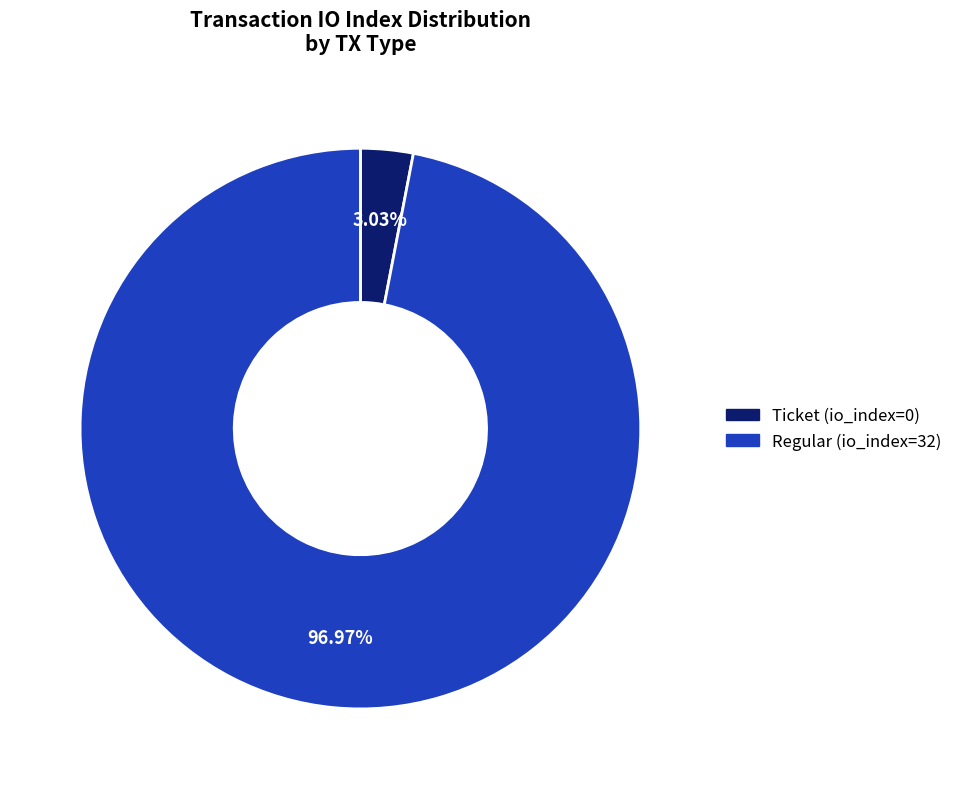

To the nearest percent, what percentage of the pie is Regular?

97%